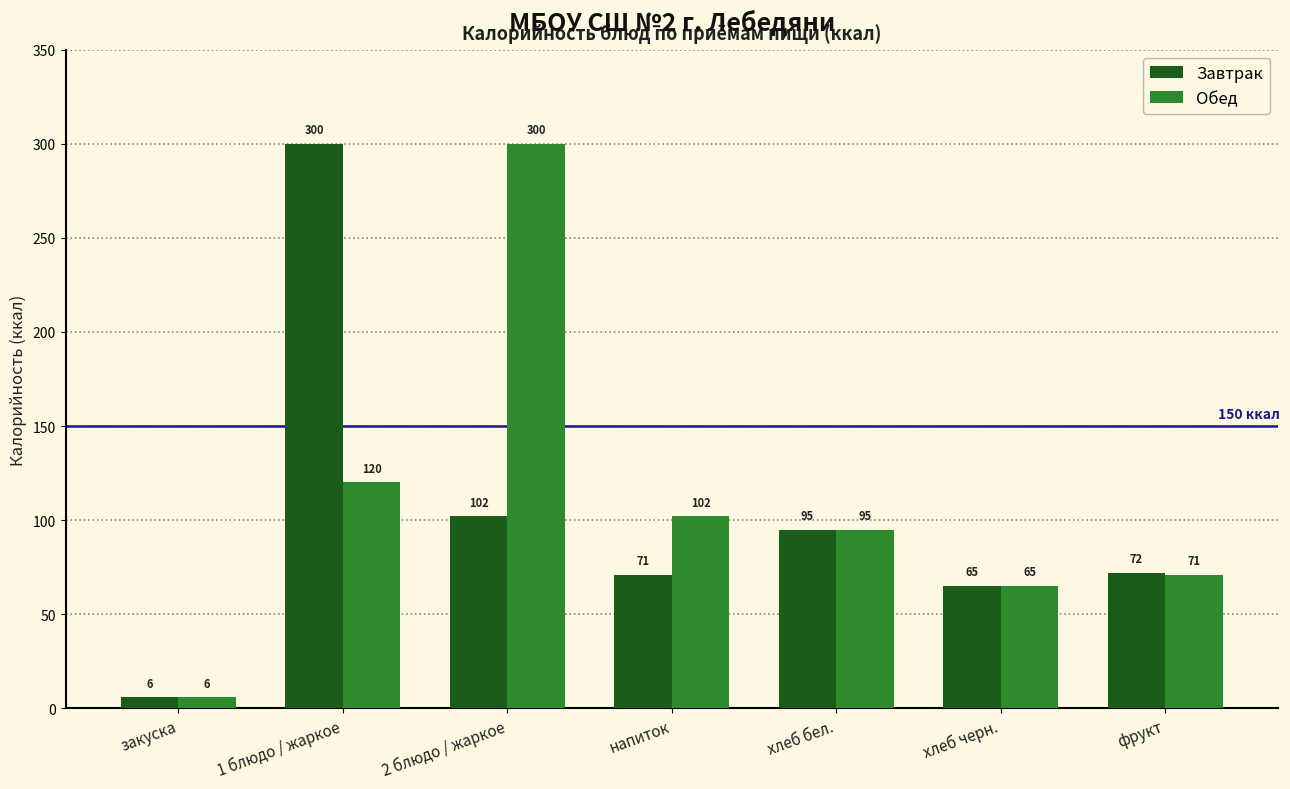

Is it true that Завтрак equals 95 at хлеб бел.?

True